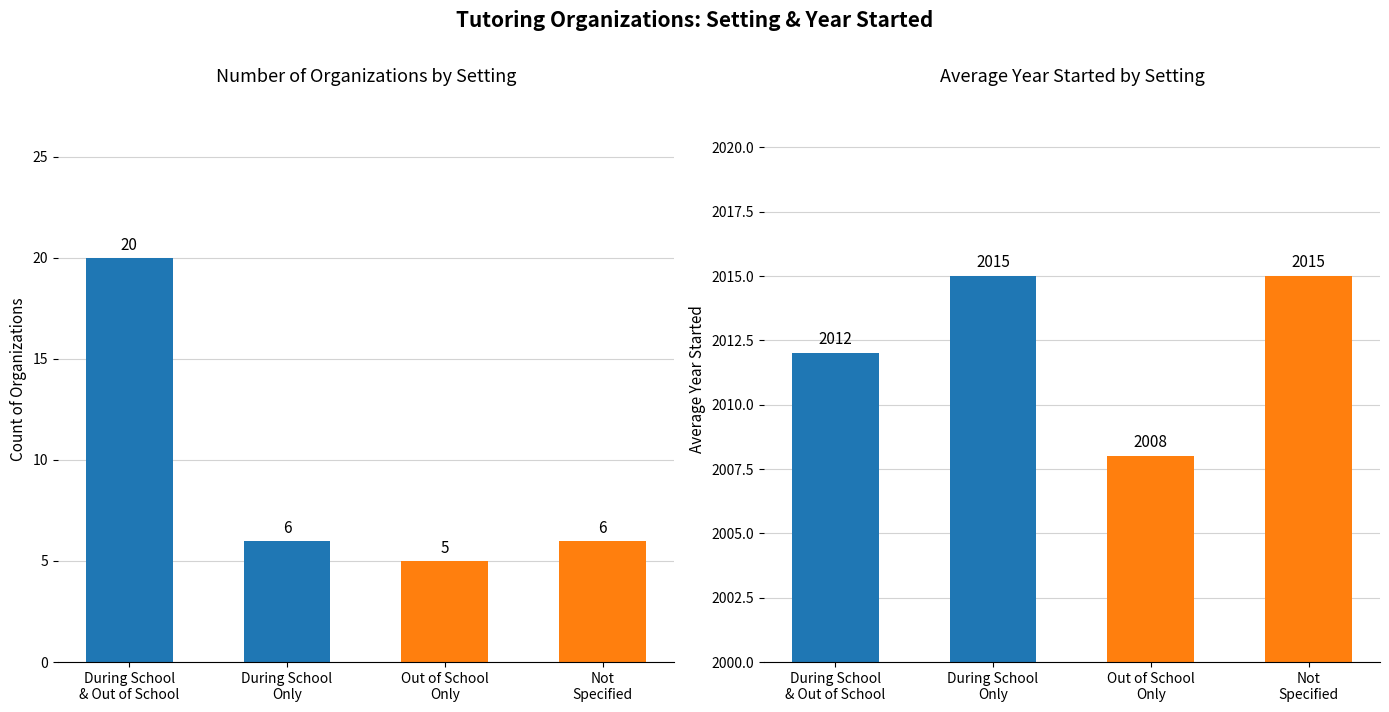

Does the chart contain stacked bars?

No